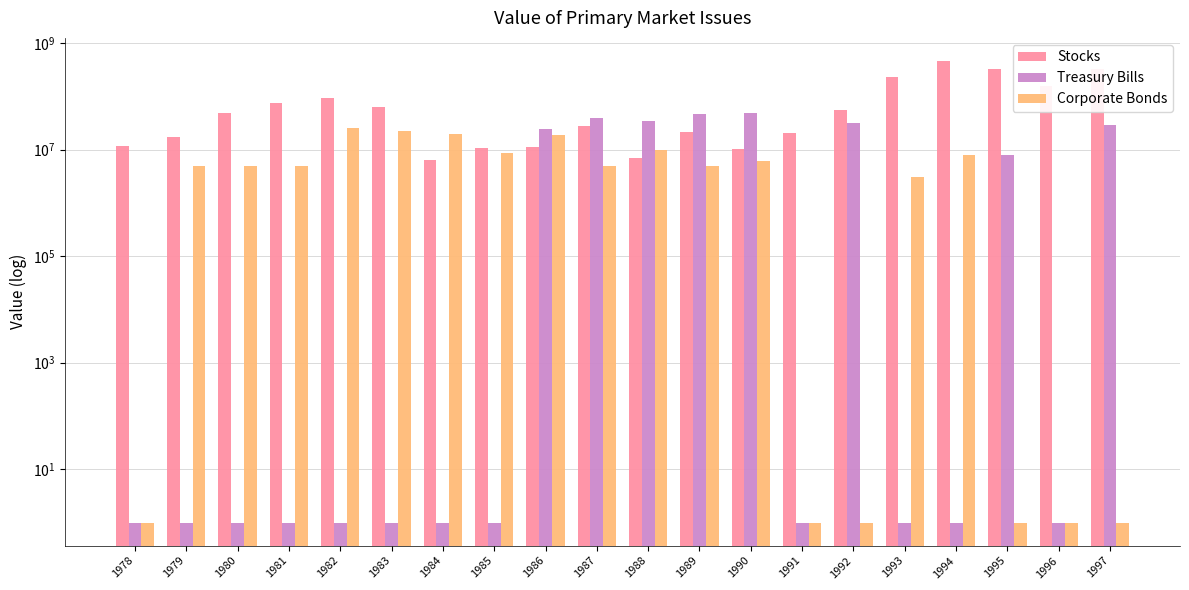

At how many categories does at least one series exceed 28122720?

14